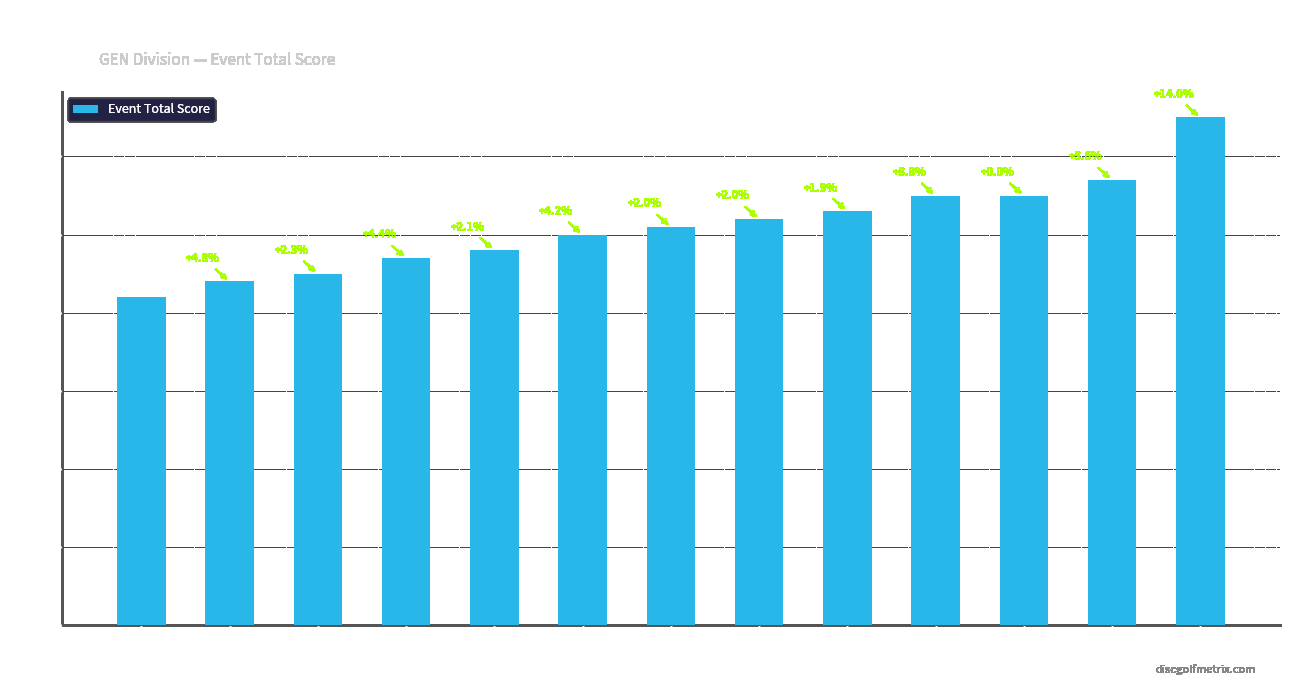

True or false: the data shows 84 at Wyatt Spitze.

False